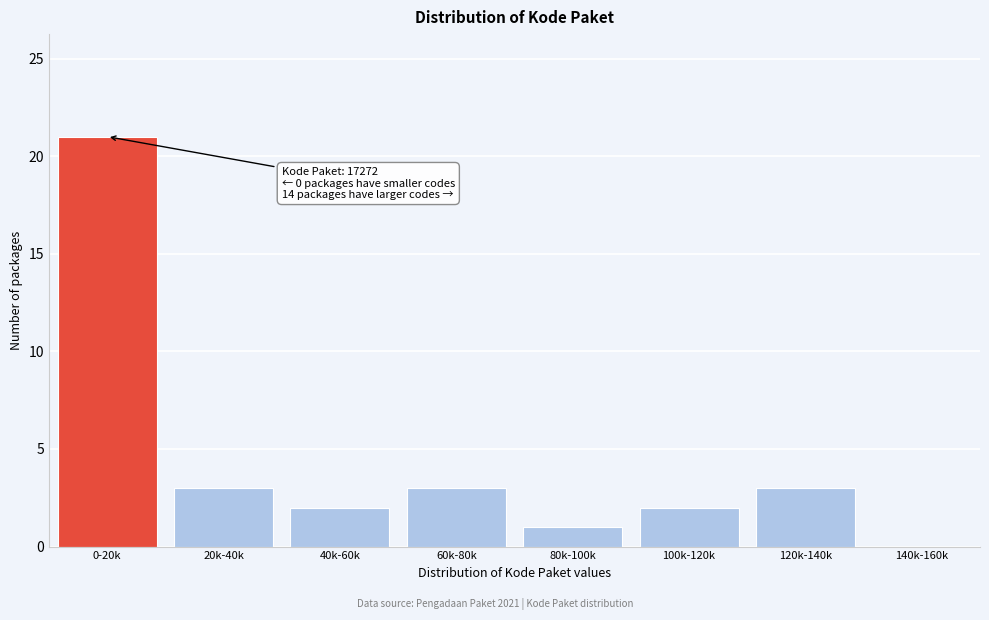

Reading left to right, list all the values displayed in this chart.

0-20k=21	20k-40k=3	40k-60k=2	60k-80k=3	80k-100k=1	100k-120k=2	120k-140k=3	140k-160k=0